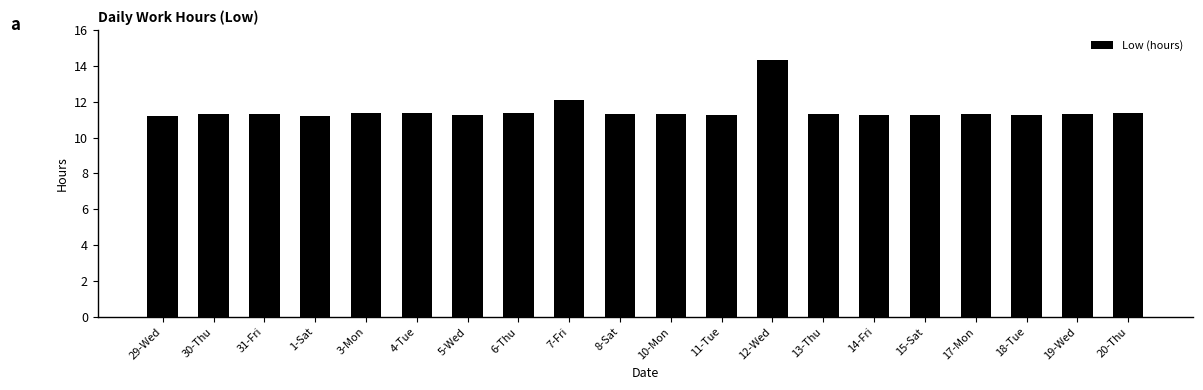

What is the approximate value at 31-Fri?

11.3